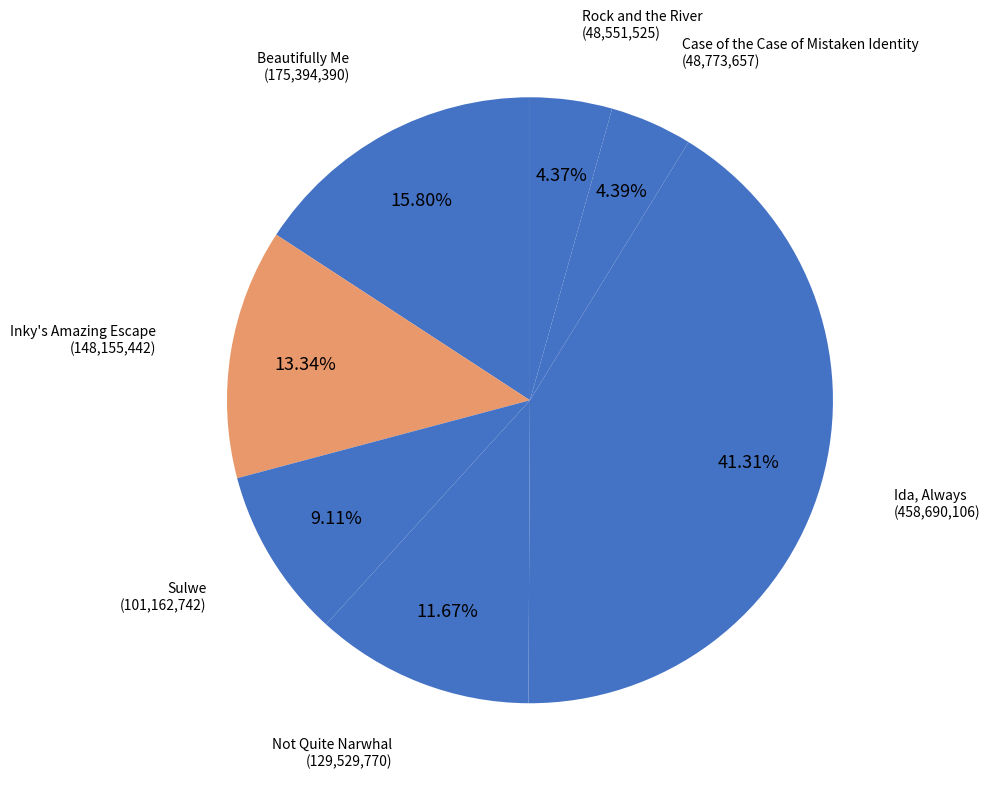

What is the largest slice in the pie chart?

Ida, Always